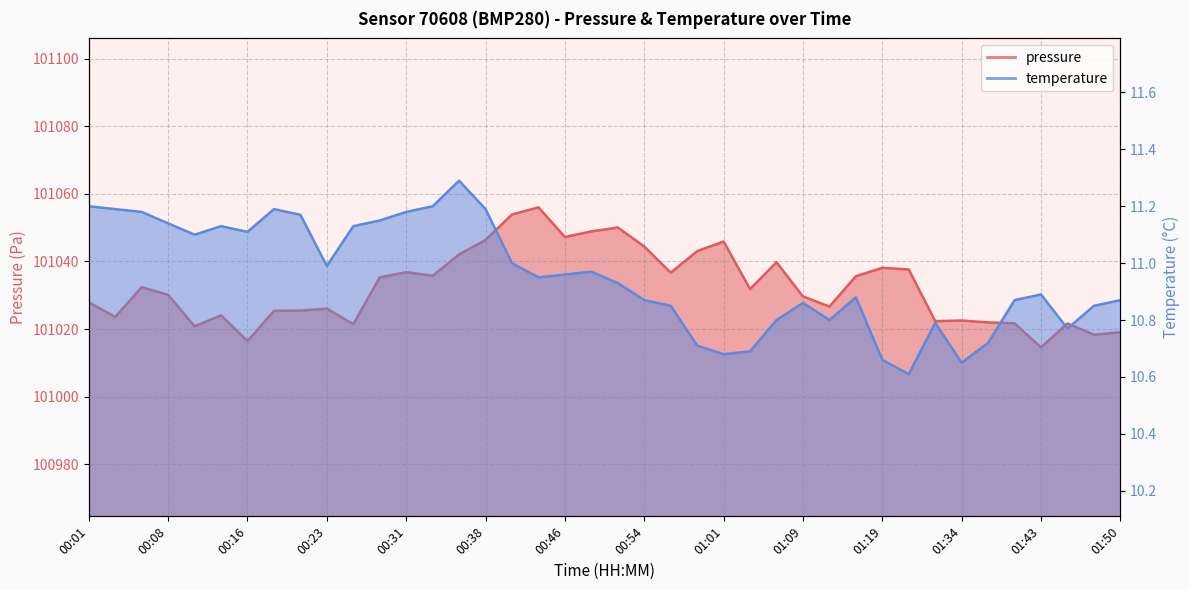

Is it true that temperature equals 11.2 at 00:33?

True